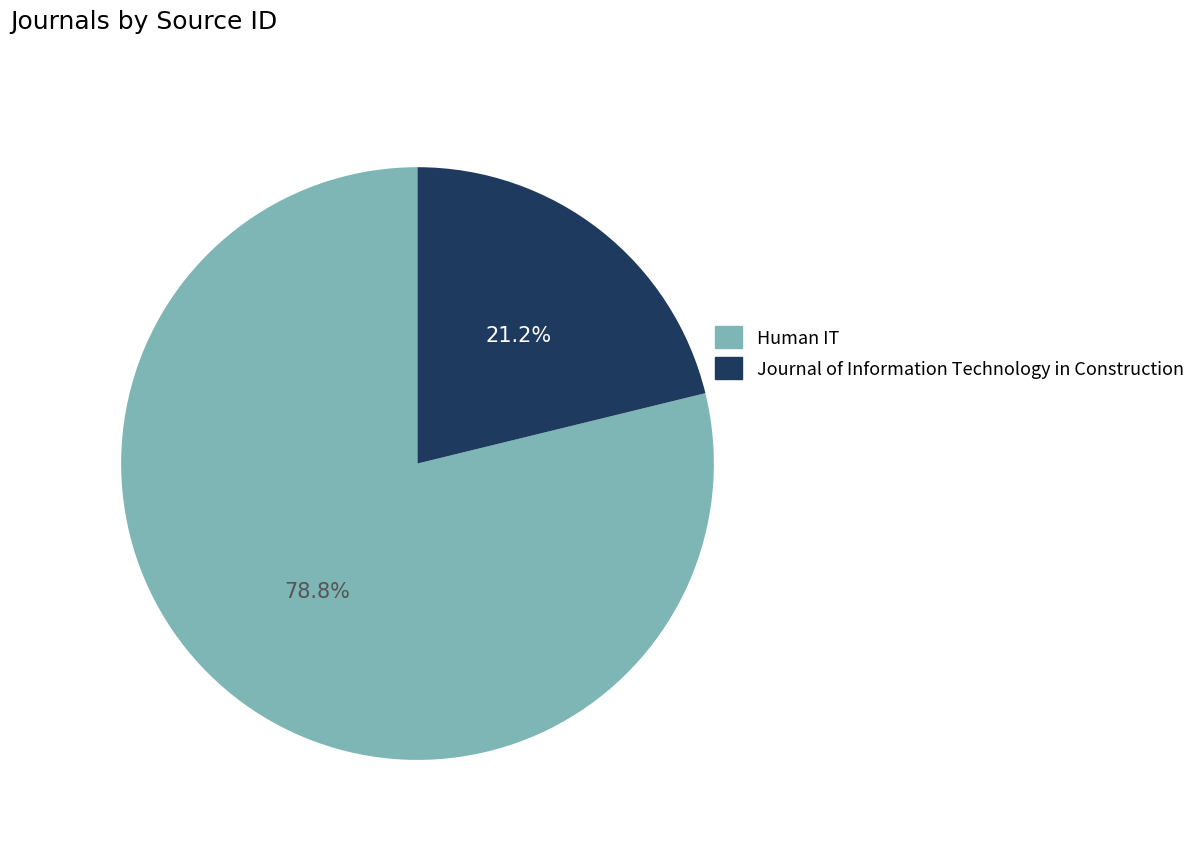

Rank the categories by value from highest to lowest.

Human IT, Journal of Information Technology in Construction